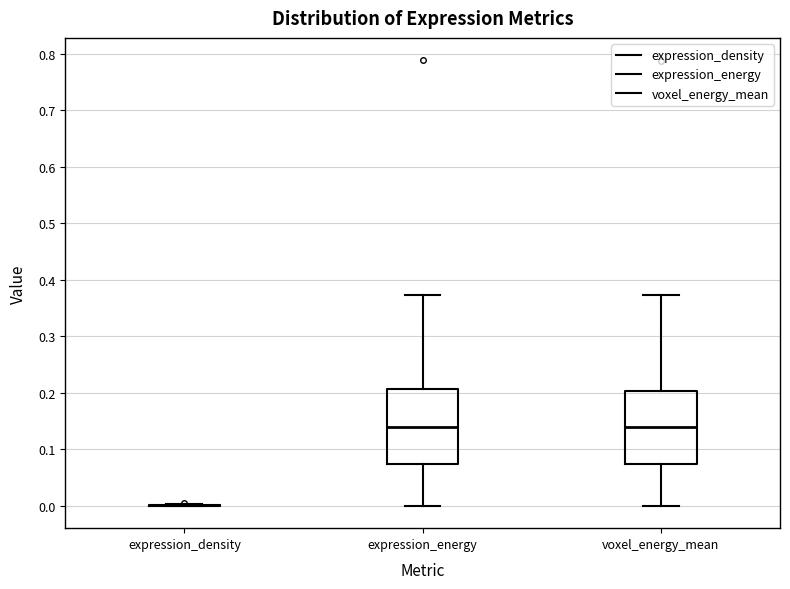

Where is the lower edge of the box for voxel_energy_mean on the y-axis? The values are not printed on the chart, so give them approximately, as read against the axis.

0.07